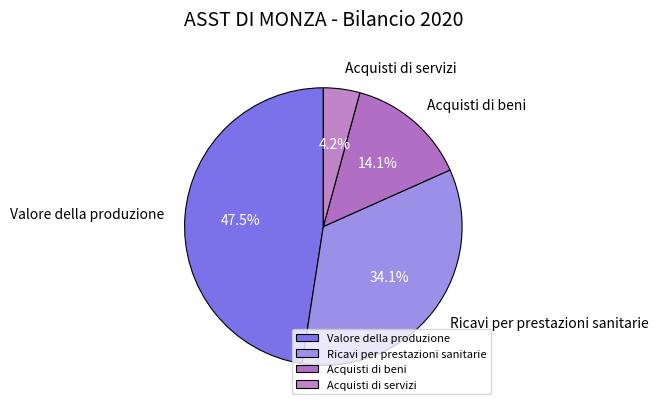

Is Acquisti di beni the majority of the pie?

No